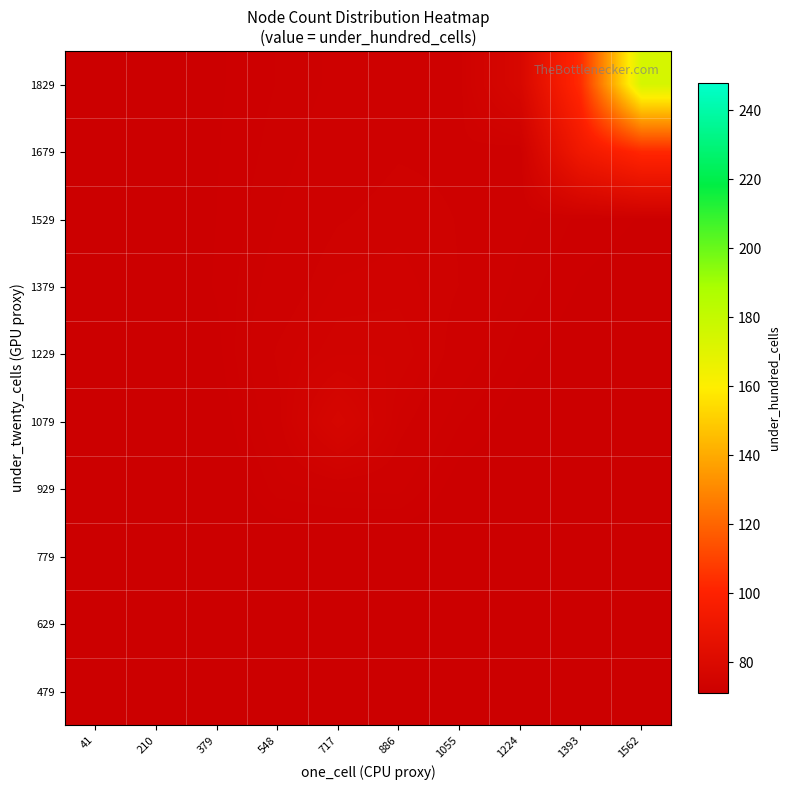

At which category is the sum across all series the highest?

1562